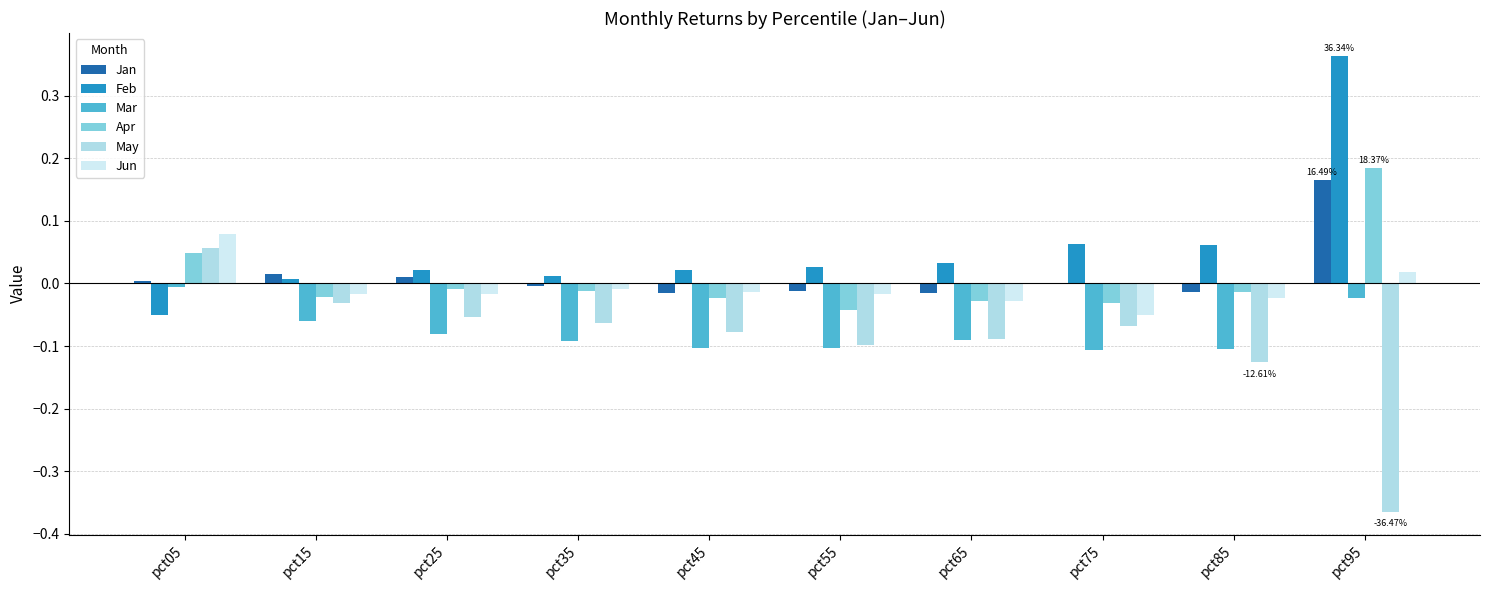

True or false: Feb has a value of 0.0 at pct35.

True